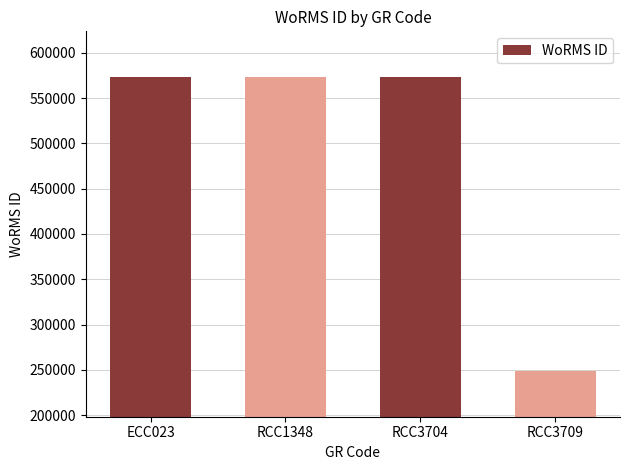

Reading left to right, extract all data points from this chart.

ECC023=573884	RCC1348=573884	RCC3704=573884	RCC3709=248124